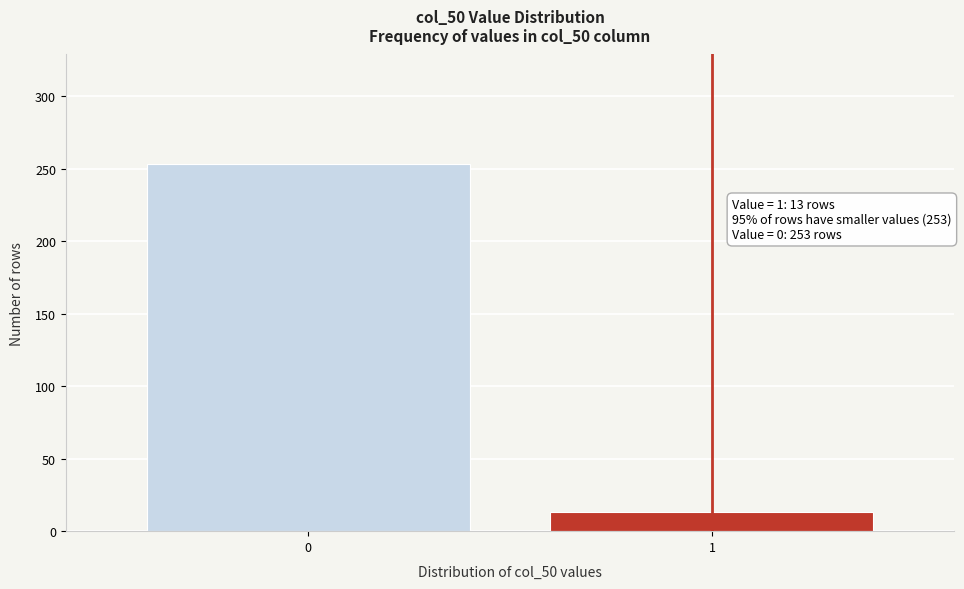

Reading left to right, list all the values displayed in this chart.

0=253	1=13